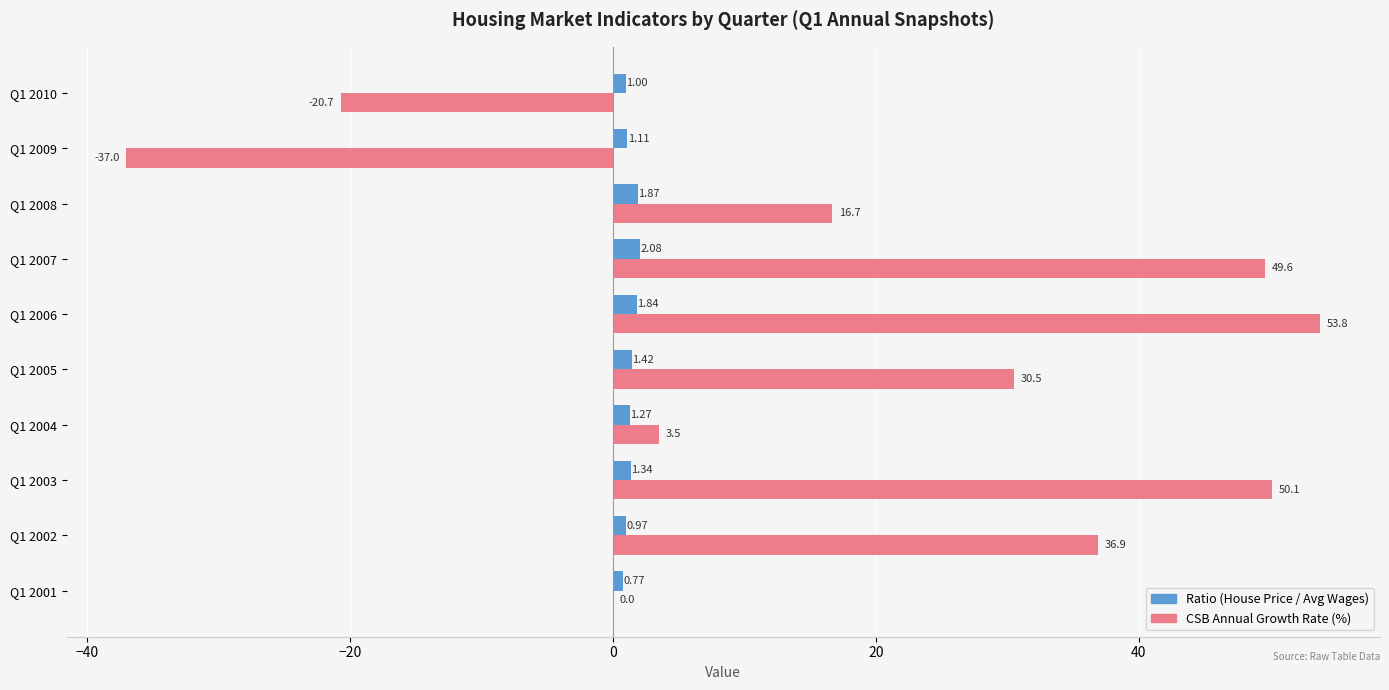

At which category is the sum across all series the highest?

Q1 2006